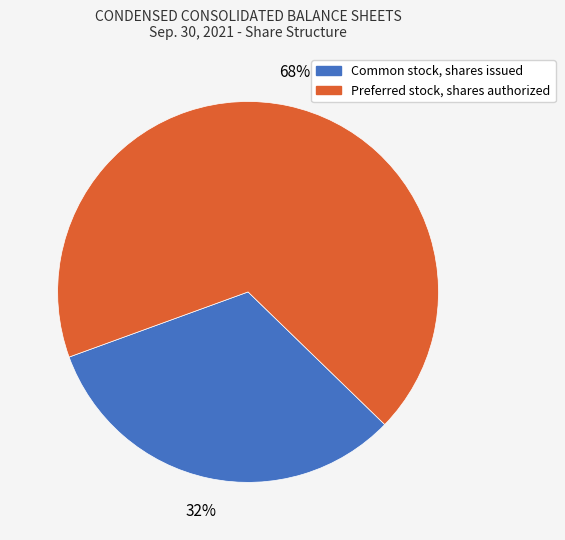

Combined, do Preferred stock, shares authorized and Common stock, shares issued account for over 50%?

Yes